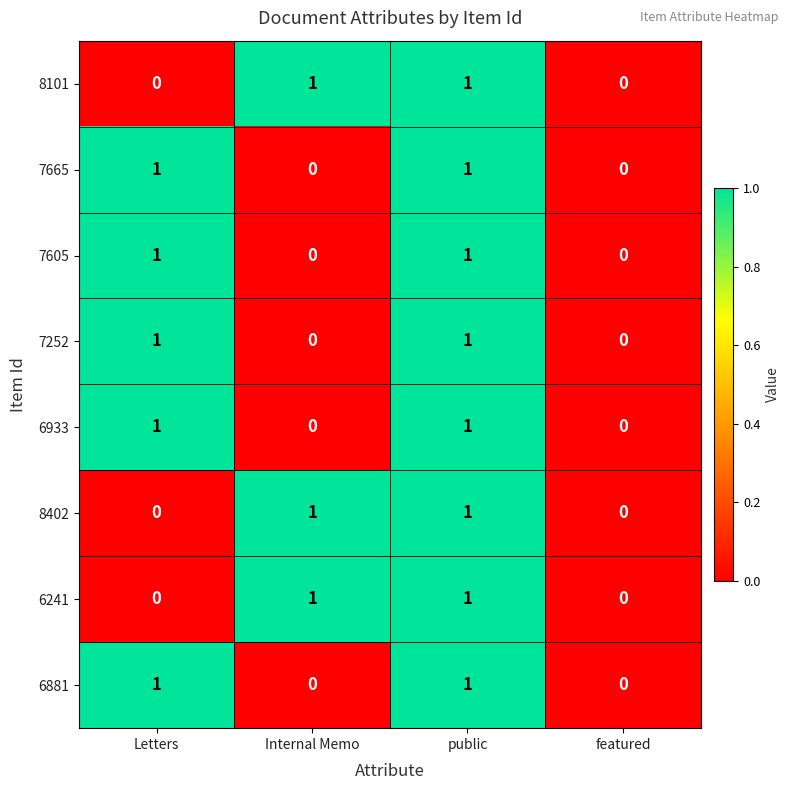

True or false: 6241 has a value of 1 at Internal Memo.

True